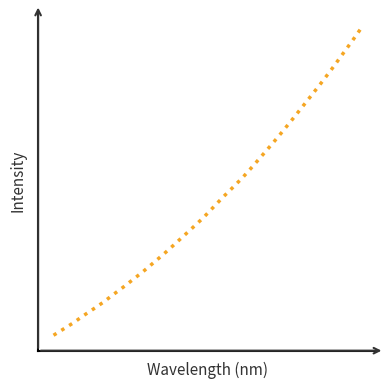

What is the smallest value displayed?

1596.5